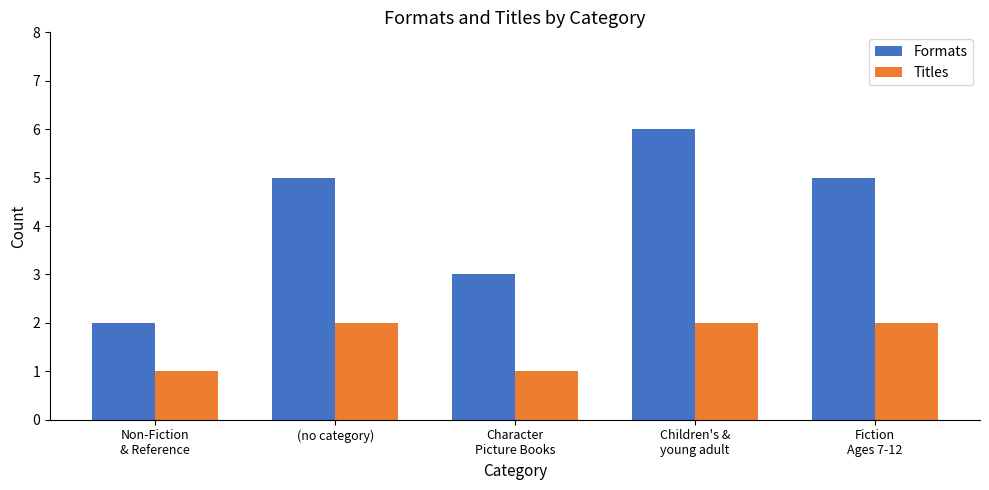

Count the number of data series in this chart.

2